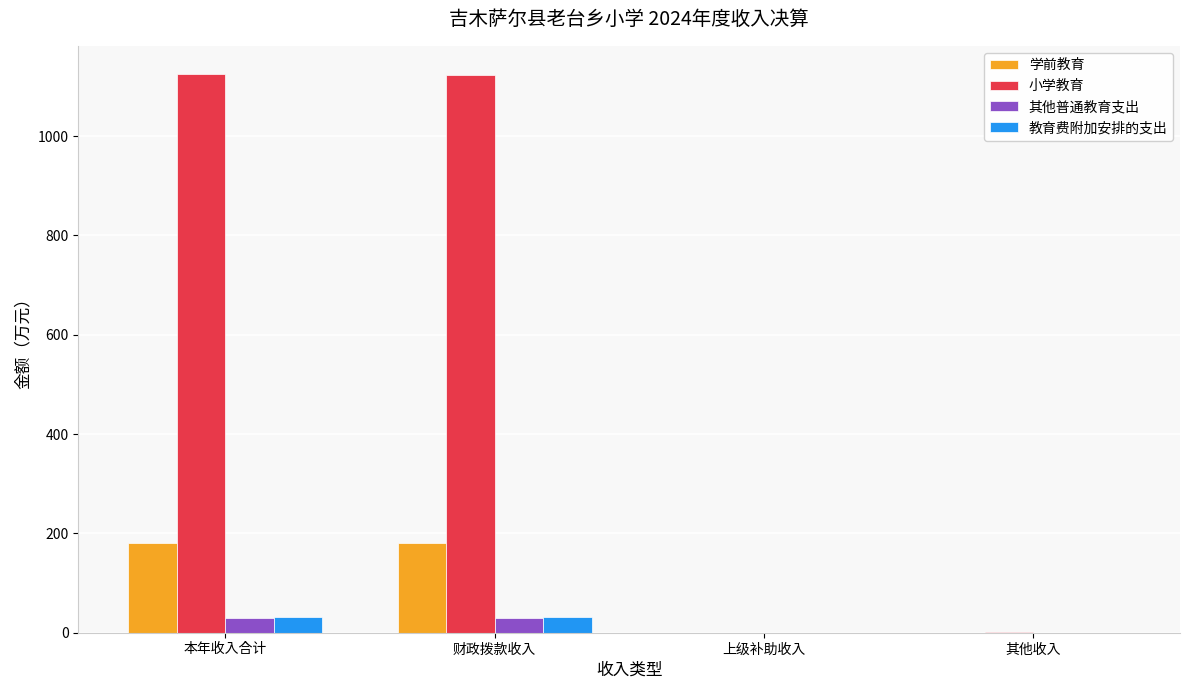

What is the sum of the 教育费附加安排的支出 values at 其他收入 and 财政拨款收入?

32.4